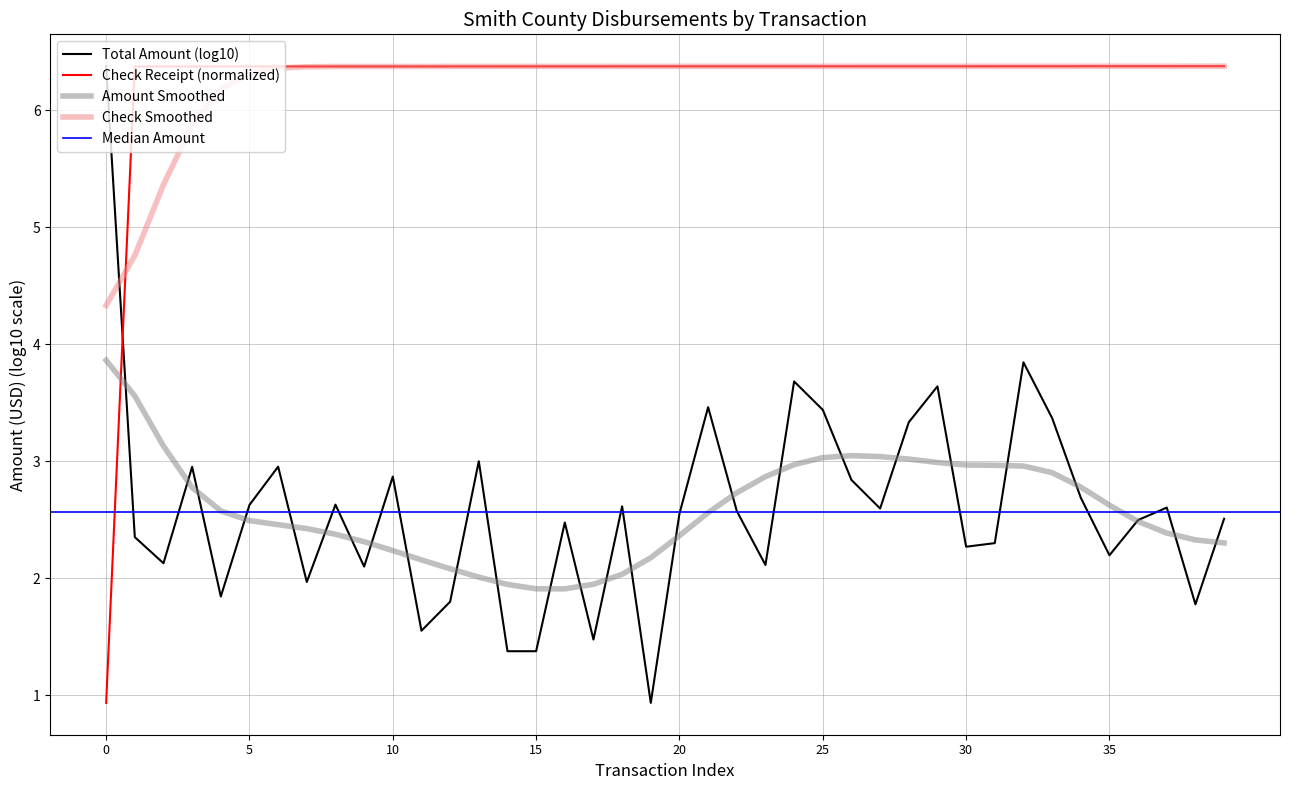

What is the lowest value of the Amount Smoothed series?

1.9